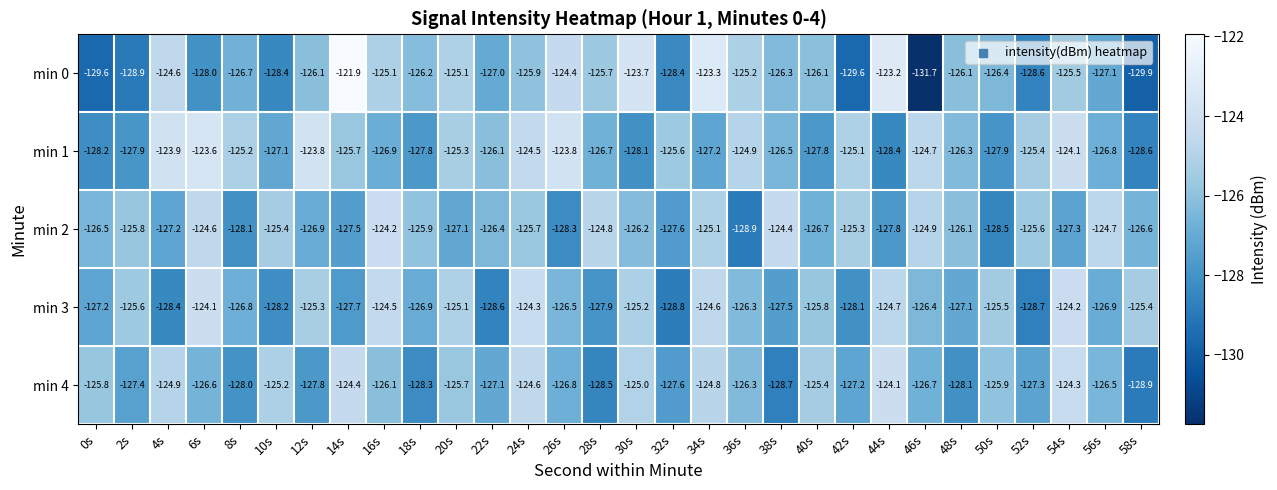

At 28s, list the series in order from smallest to largest.

min 4, min 3, min 1, min 0, min 2